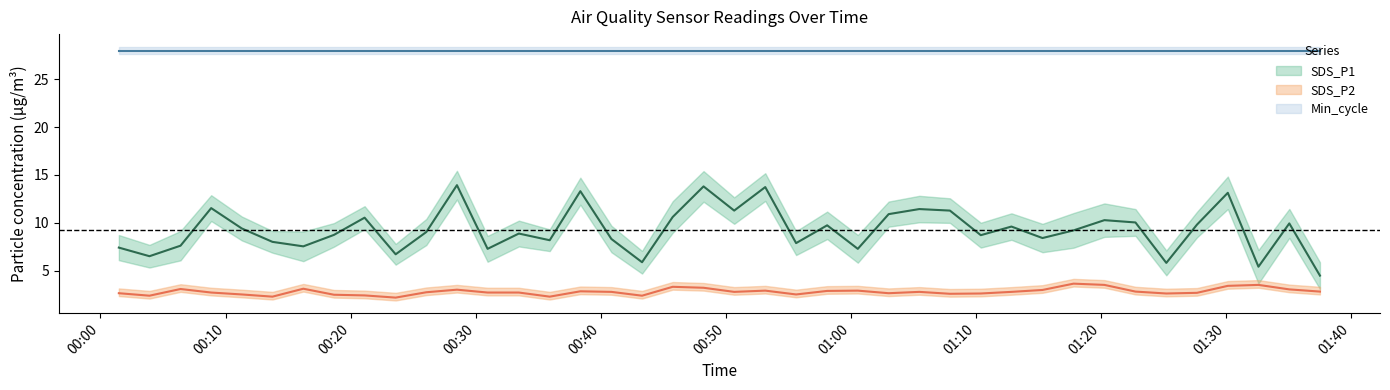

How many data points does each series have?

40